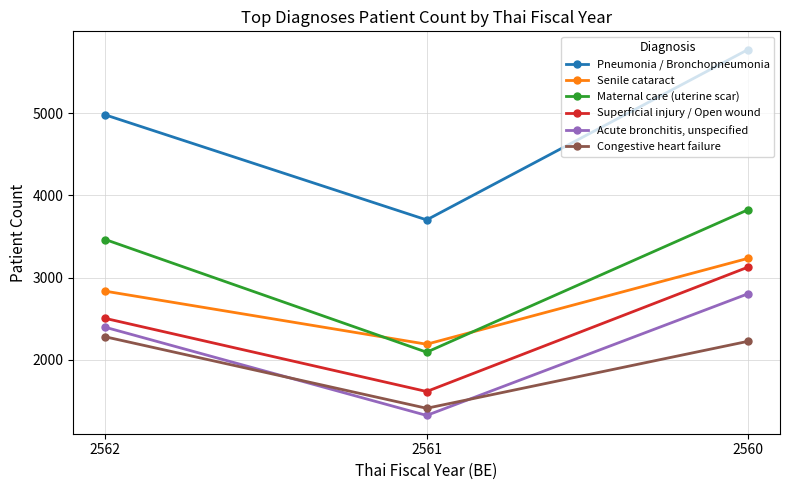

List the series in order of their peak value, highest first.

Pneumonia / Bronchopneumonia, Maternal care (uterine scar), Senile cataract, Superficial injury / Open wound, Acute bronchitis, unspecified, Congestive heart failure